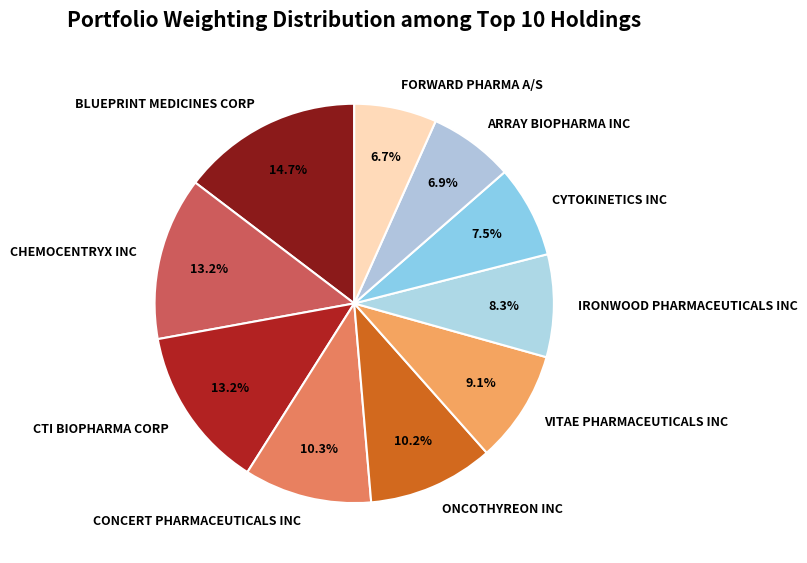

How many slices are in this pie chart?

10